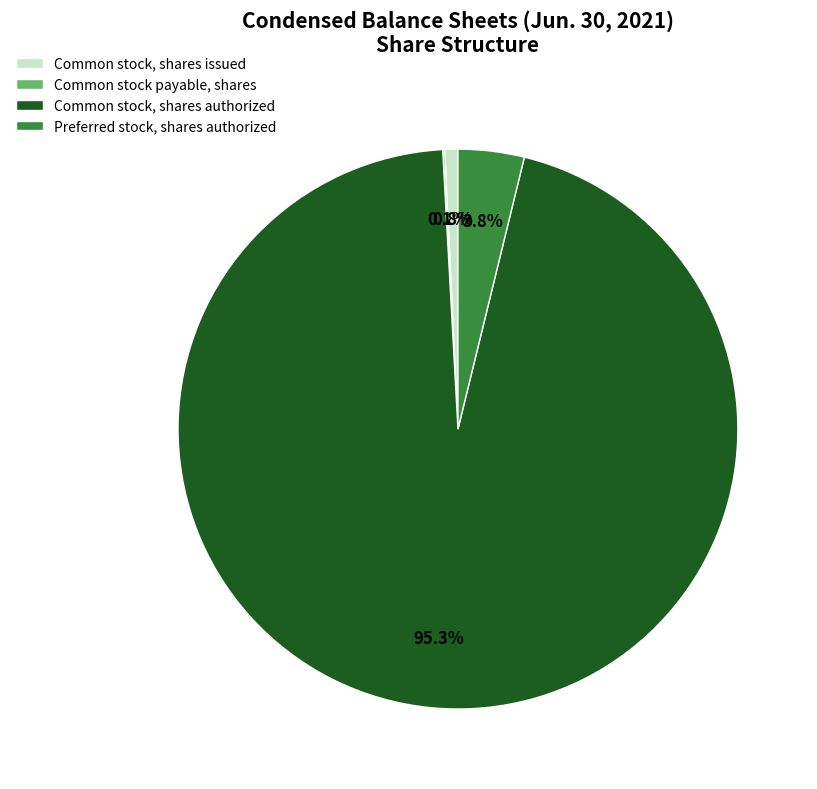

To the nearest percent, what is the average slice percentage?

25%